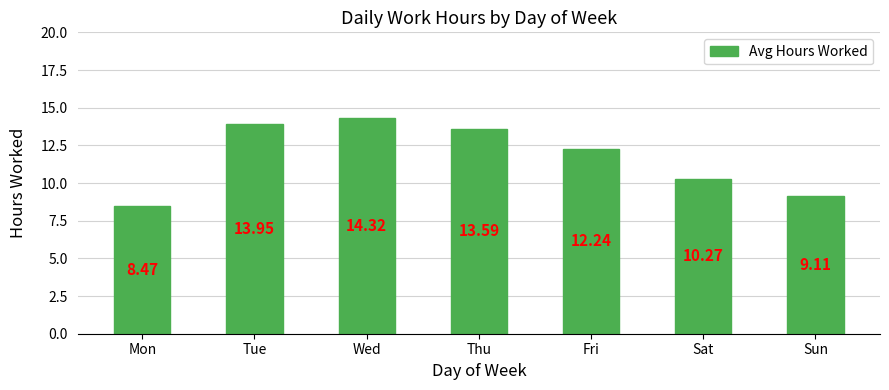

What is the greatest value displayed?

14.3